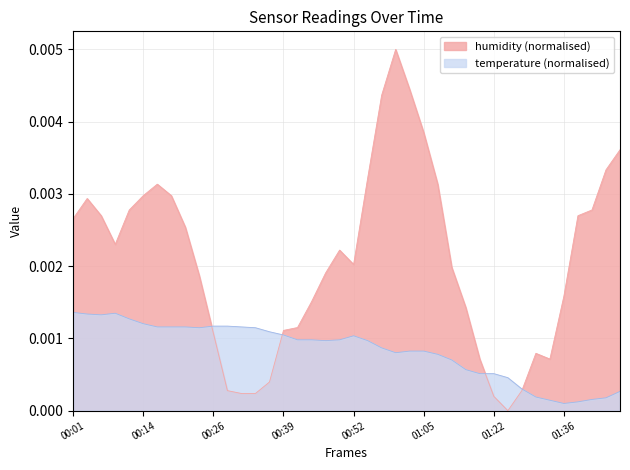

In temperature, how many points are higher than both neighbors (excluding endpoints)?

2